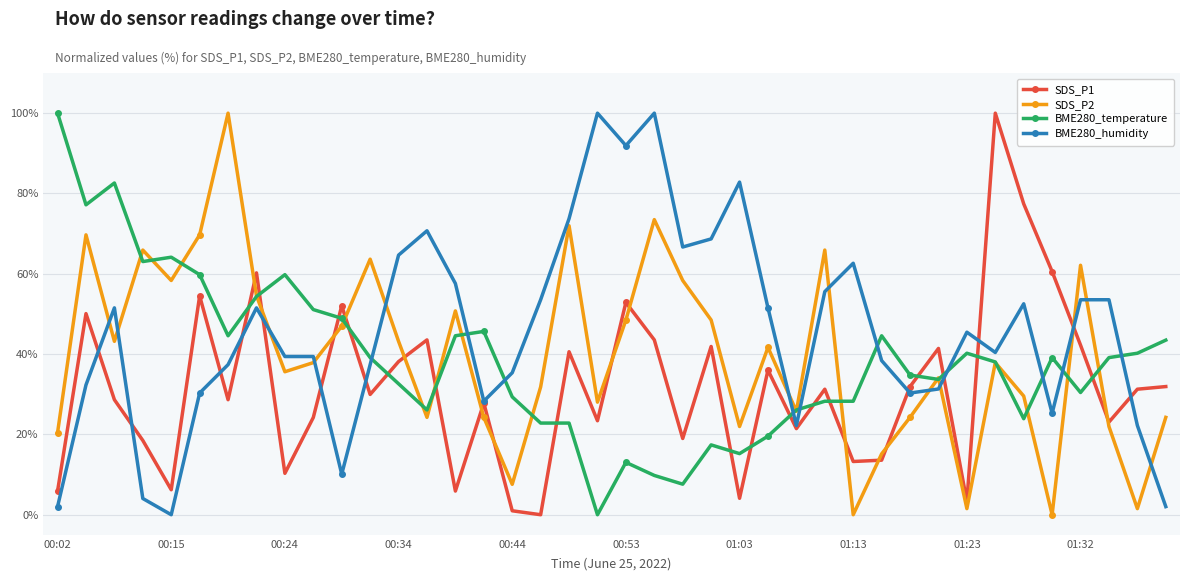

What is the maximum value for SDS_P2?

100.0